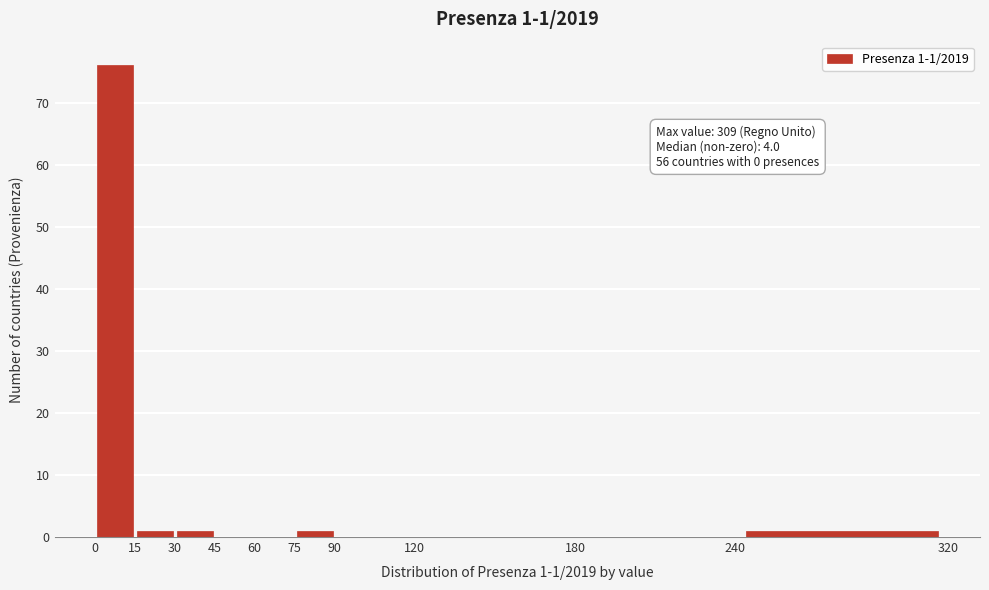

Over which range of the x-axis is the bar tallest?

0 to 15